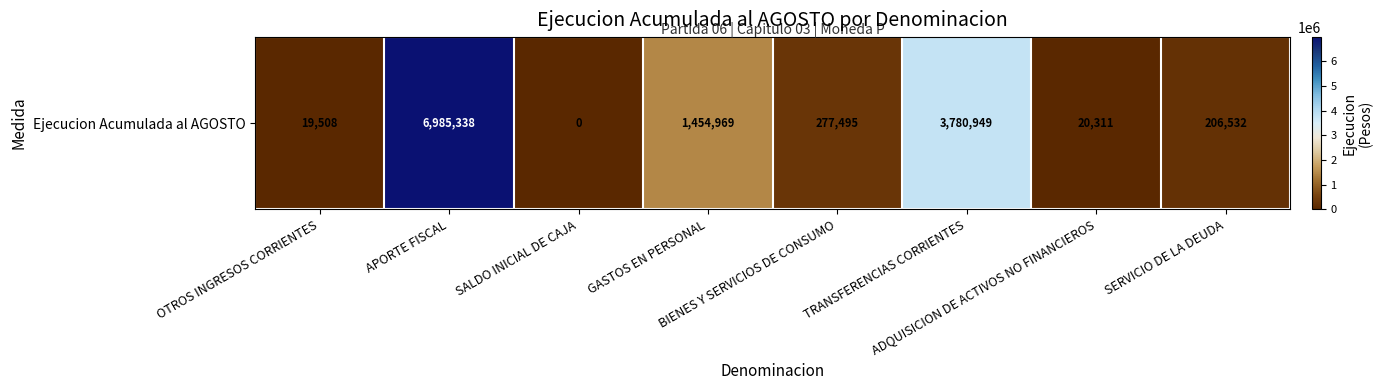

Reading right to left, list all the values displayed in this chart.

206532	20311	3780949	277495	1454969	0	6985338	19508